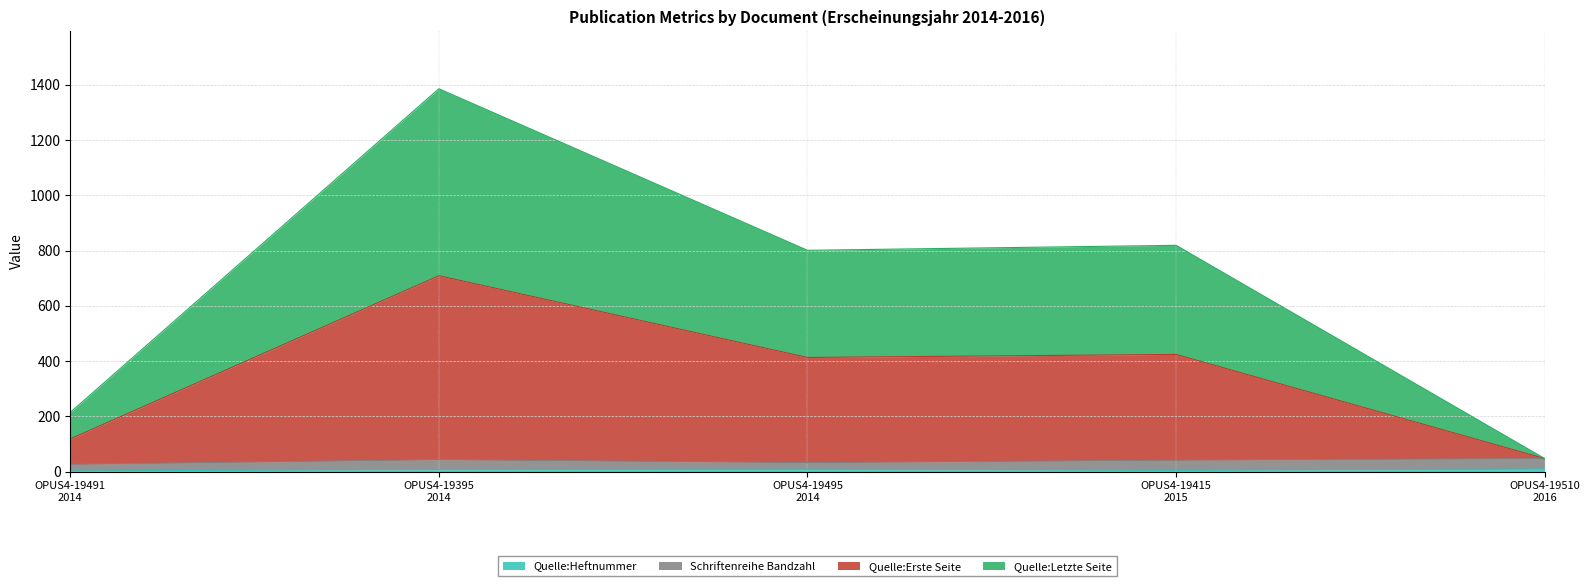

True or false: Quelle:Heftnummer has more than 1 points higher than both neighbors.

False